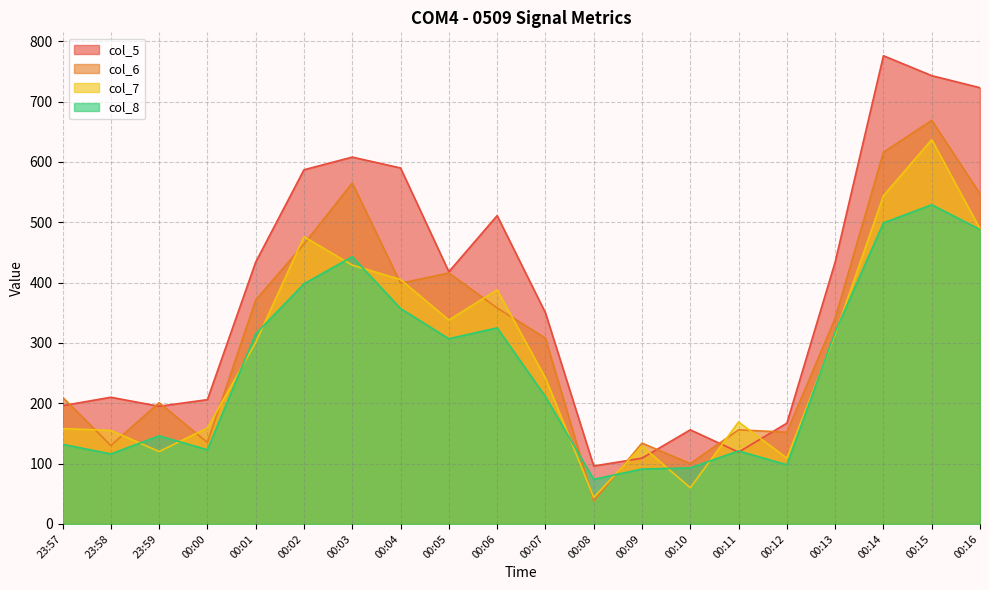

The value of col_8 at 00:02 is 398. True or false?

True